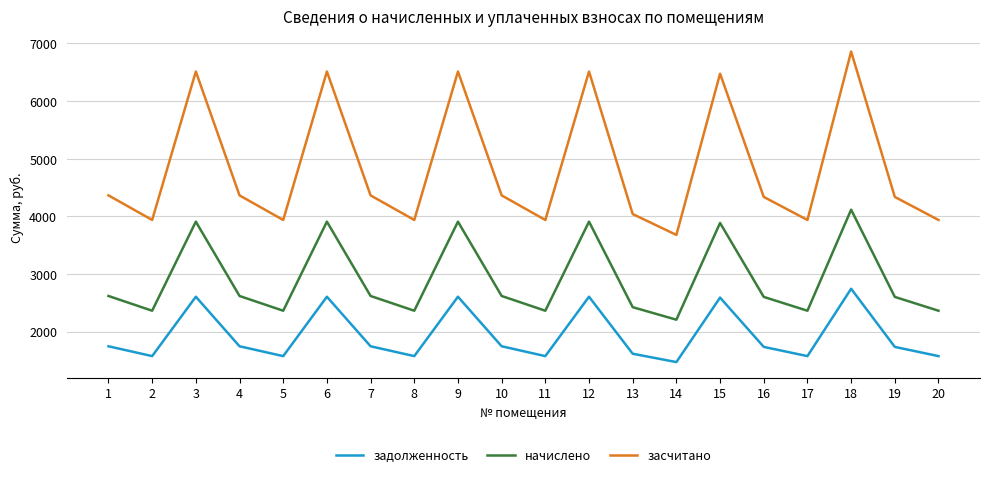

Which category has the lowest value across all series?

14